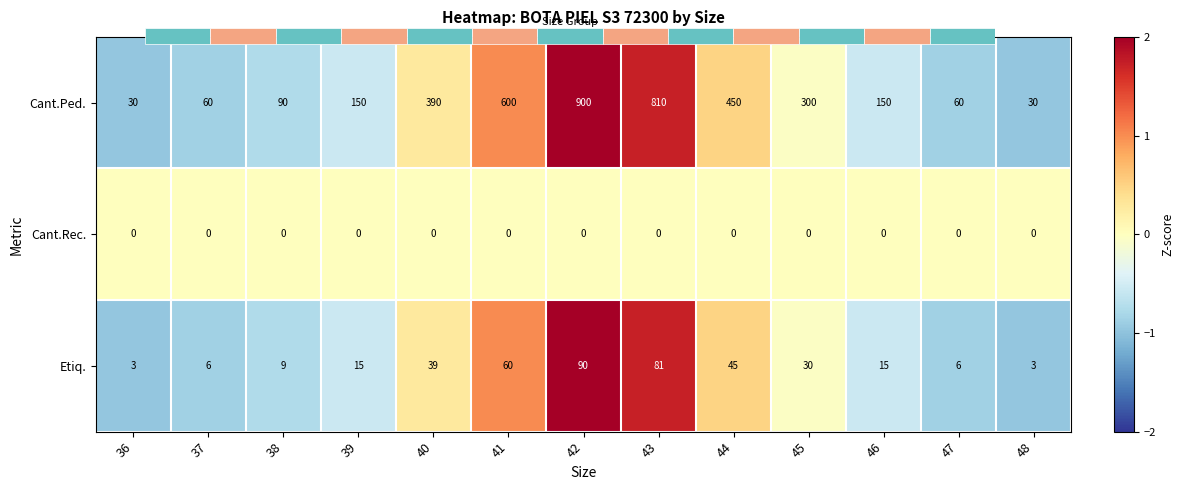

Rank the series at 40 from highest to lowest value.

Cant.Ped., Etiq., Cant.Rec.